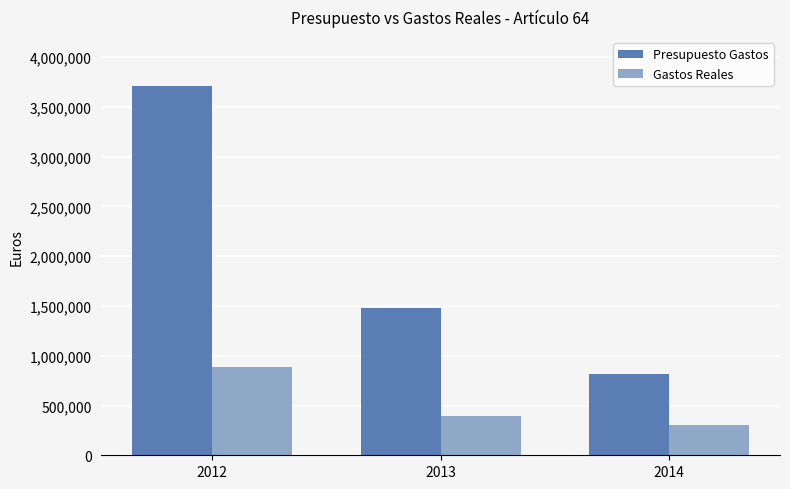

What is the value of the Presupuesto Gastos bar at the 2nd from the left?

1474965.6